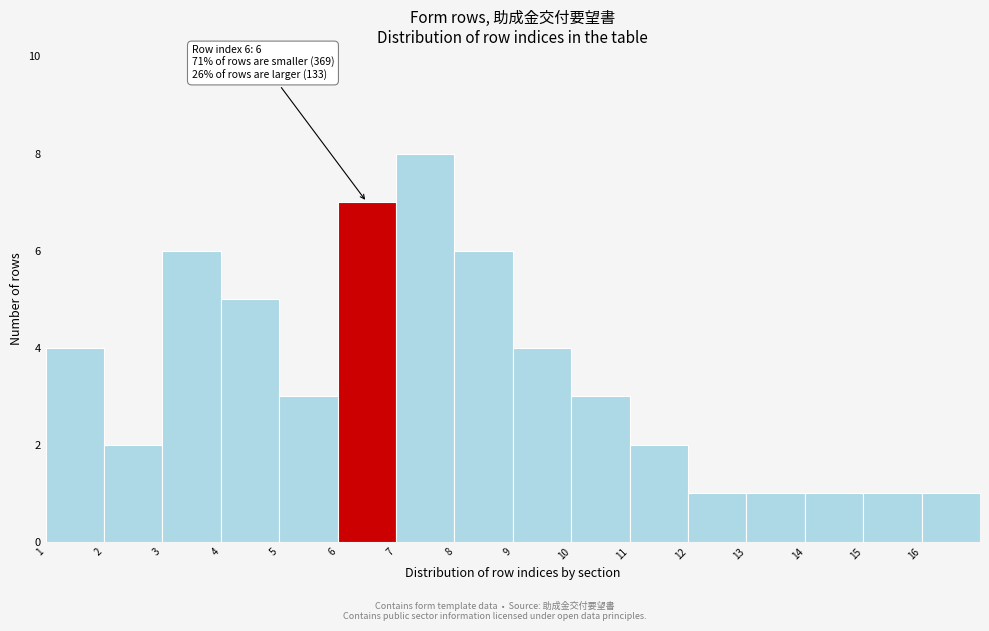

Which range on the x-axis has the tallest bar?

7 to 8